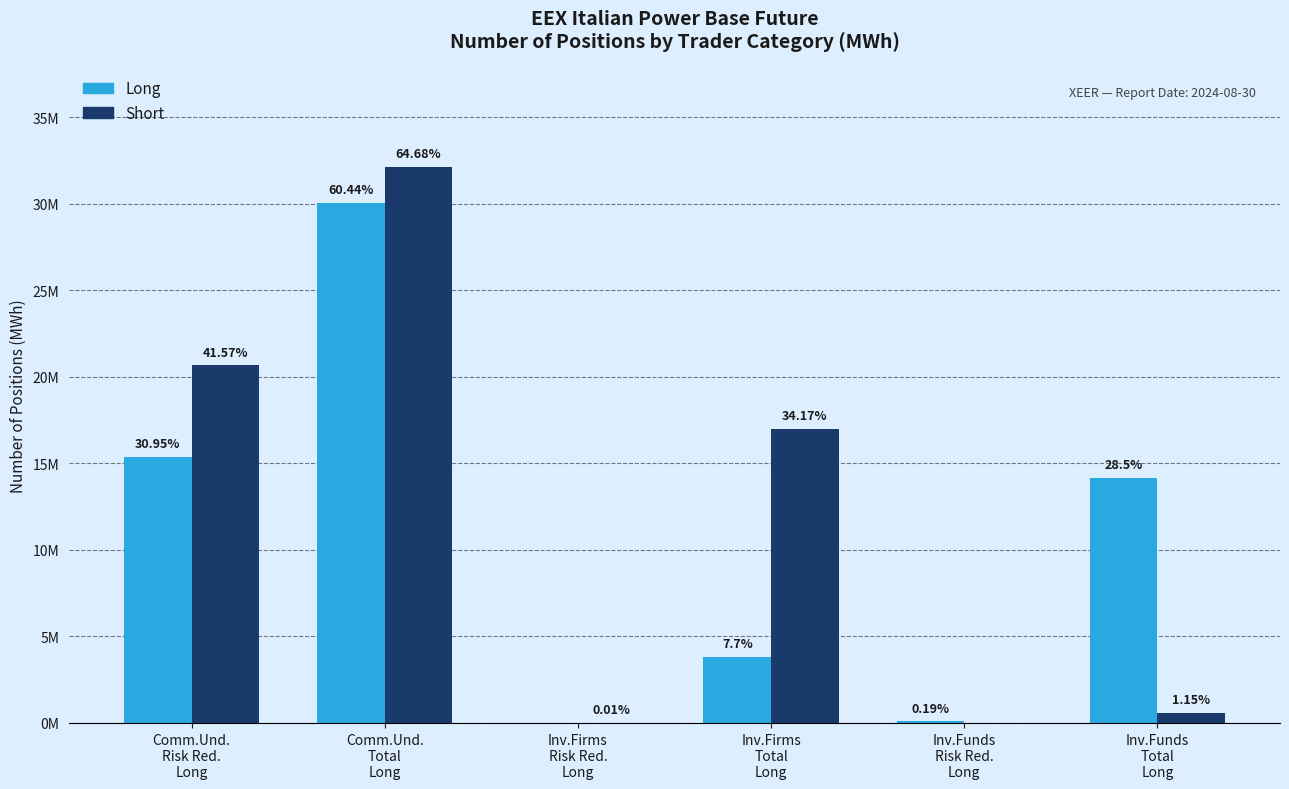

What are all the series names shown in the legend?

Long, Short